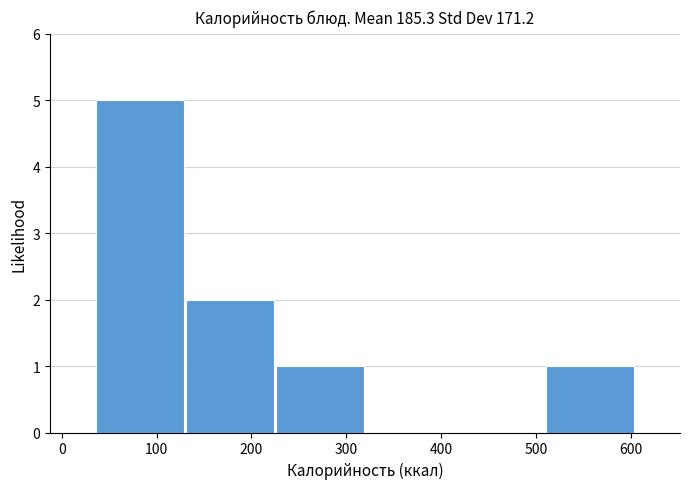

How tall is the bar that spans 220 to 320 on the x-axis? Neither the bar edges nor the heights are printed on the chart, so give them approximately, as read against the axes.

1